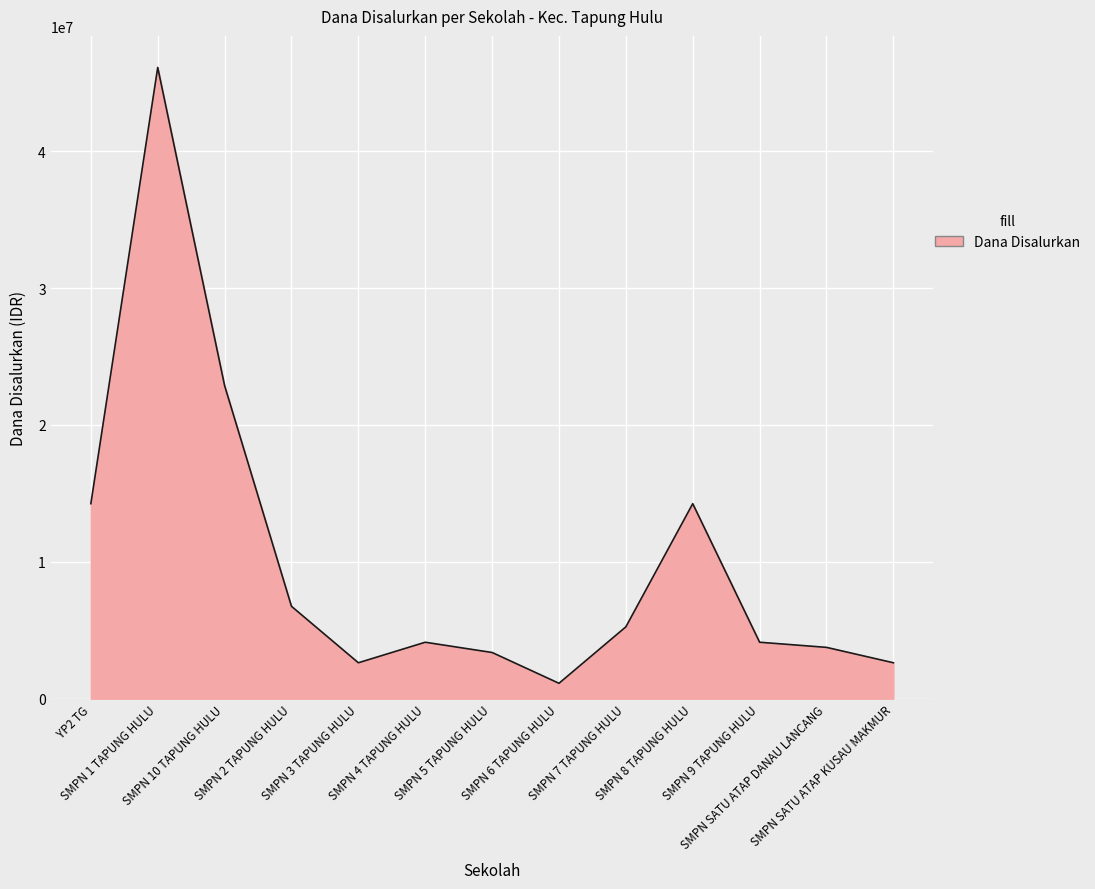

What is the difference between the maximum and minimum values?

45000000